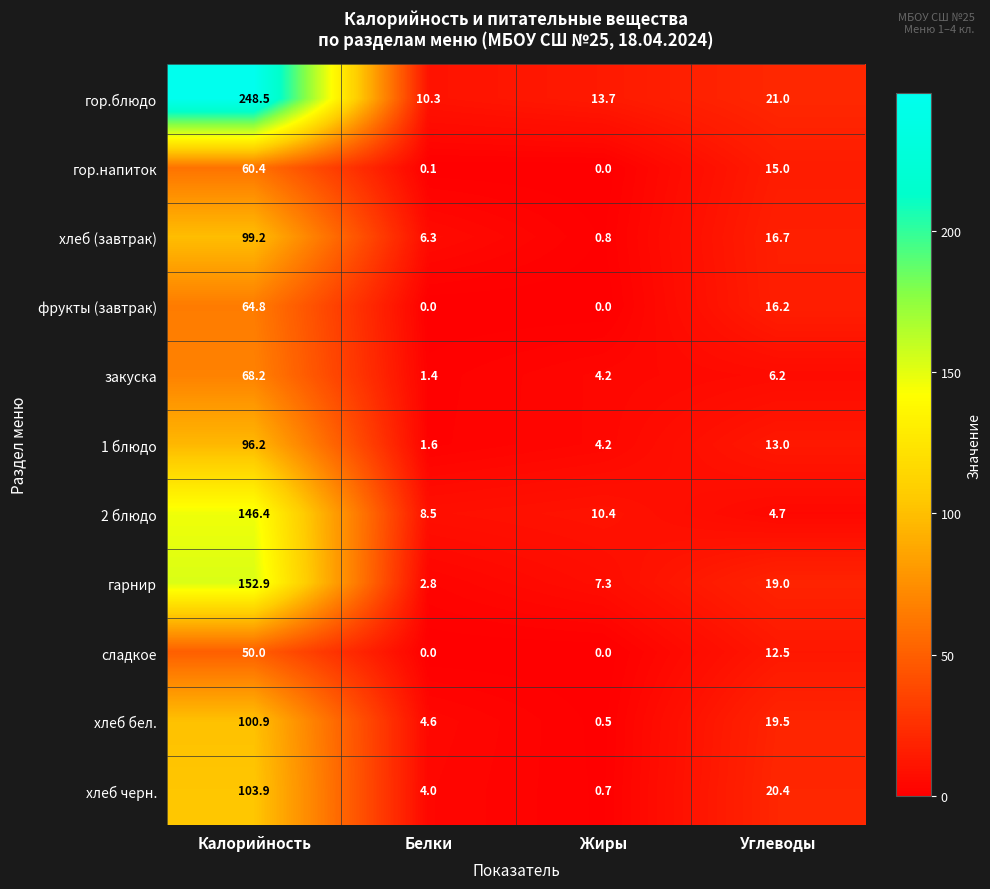

Which series has the widest spread of values?

гор.блюдо